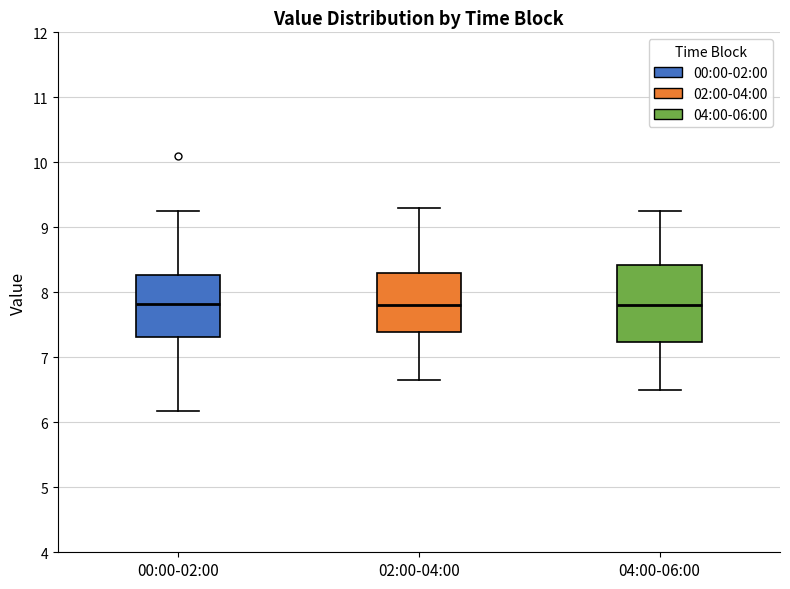

Reading left to right, transcribe this box plot: for each box, give where its median line is, the range the box spans, and where its two whiskers end, as read against the y-axis. The values are not printed on the chart, so give them approximately, as read against the axis.

00:00-02:00: median 7.8, box 7.3 to 8.3, whiskers 6.2 to 9.3
02:00-04:00: median 7.8, box 7.4 to 8.3, whiskers 6.7 to 9.3
04:00-06:00: median 7.8, box 7.2 to 8.4, whiskers 6.5 to 9.3